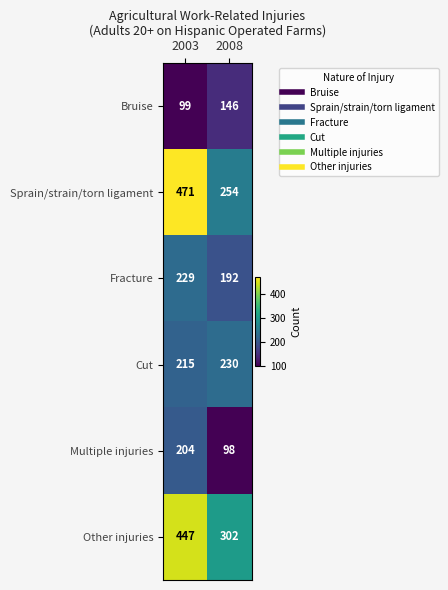

Reading right to left, list all the values displayed in this chart.

Bruise: 146	99
Sprain/strain/torn ligament: 254	471
Fracture: 192	229
Cut: 230	215
Multiple injuries: 98	204
Other injuries: 302	447